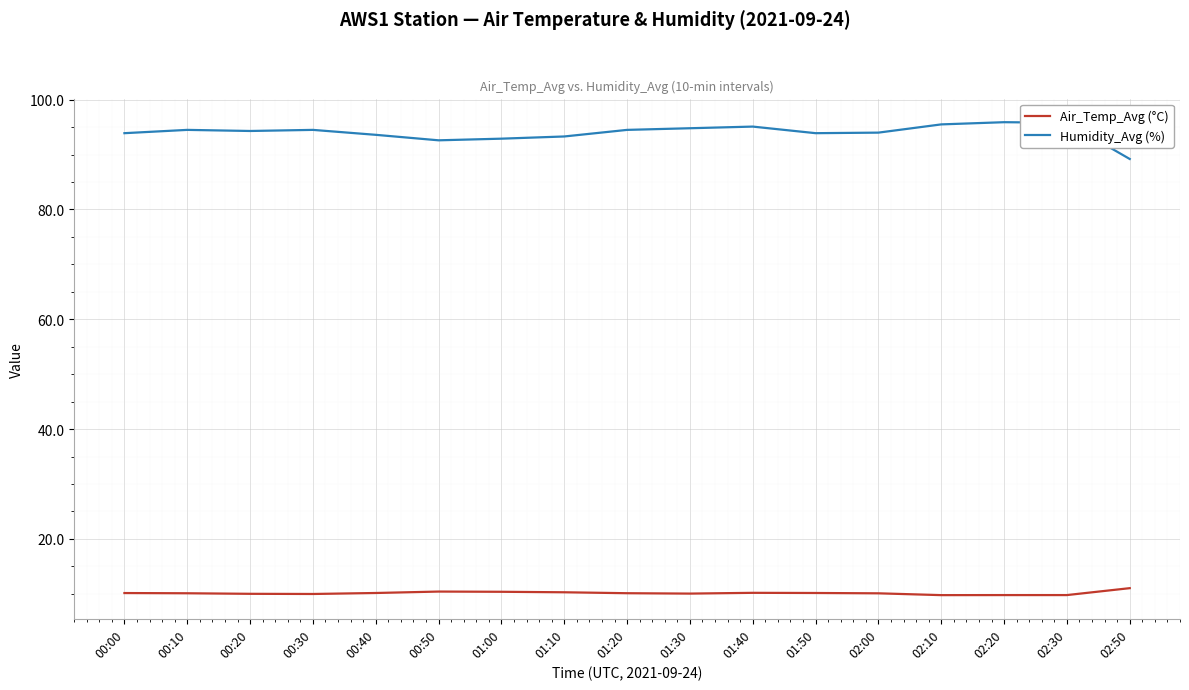

How many distinct data groups are displayed?

2